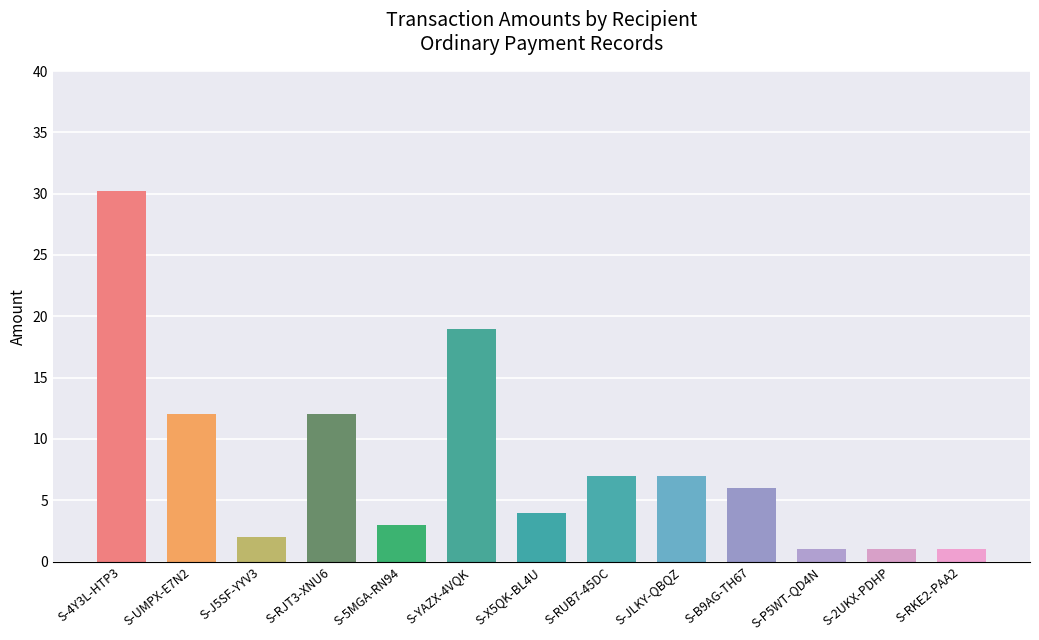

Approximately how many times larger is the value at S-2UKX-PDHP compared to S-RKE2-PAA2?

1.0